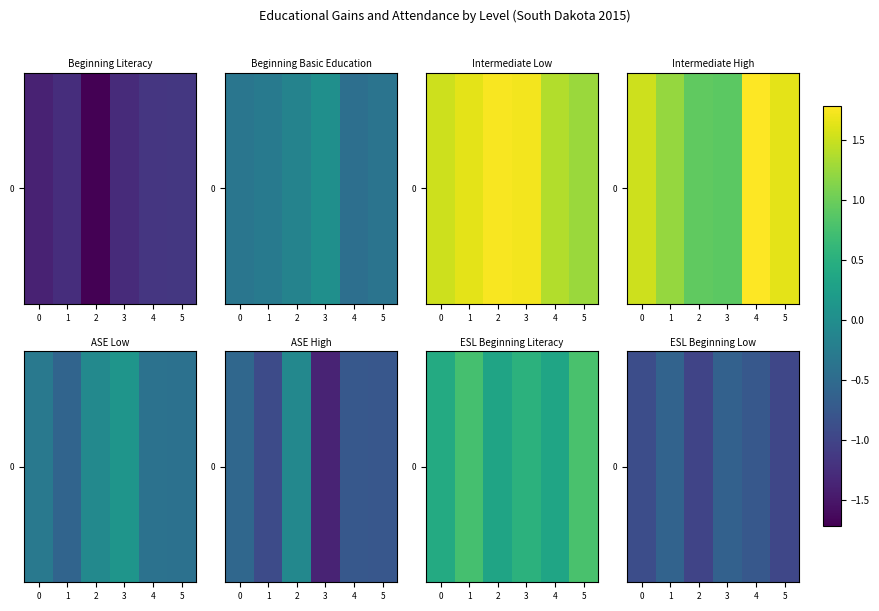

Which label corresponds to the smallest value in the chart?

2